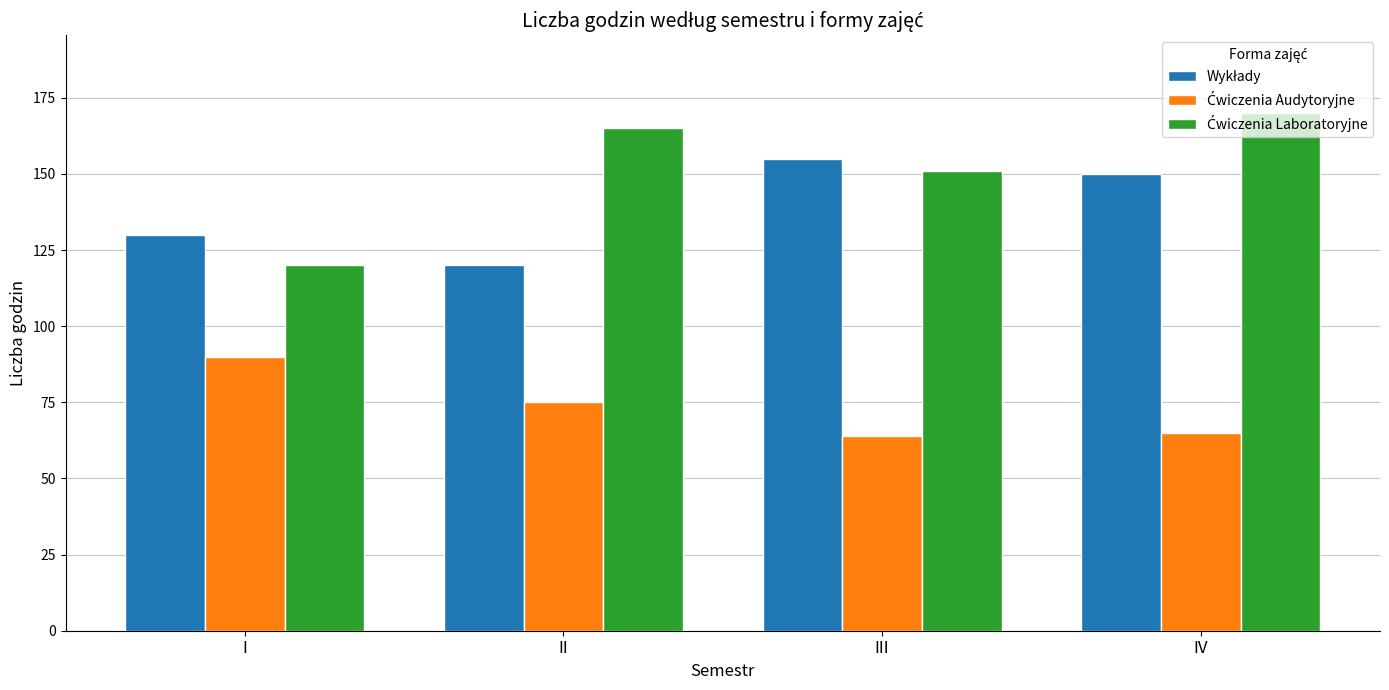

What is the maximum value shown in the chart?

170